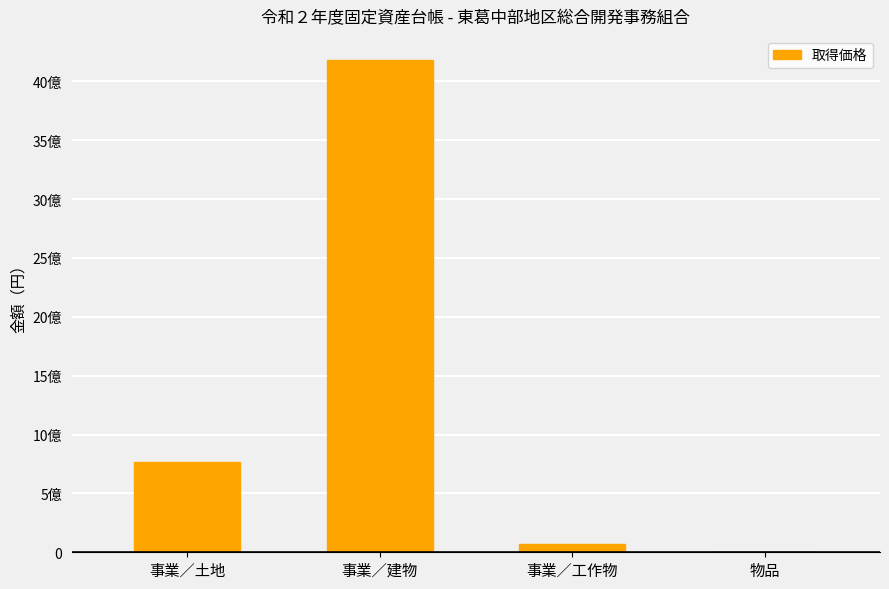

What is the difference between the second highest and second lowest values?

700553093